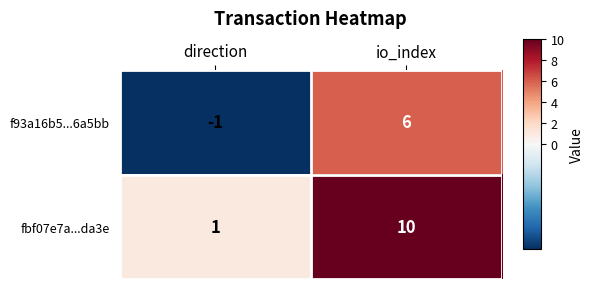

What is the difference between the maximum and minimum values in the f93a16b5...6a5bb series?

7